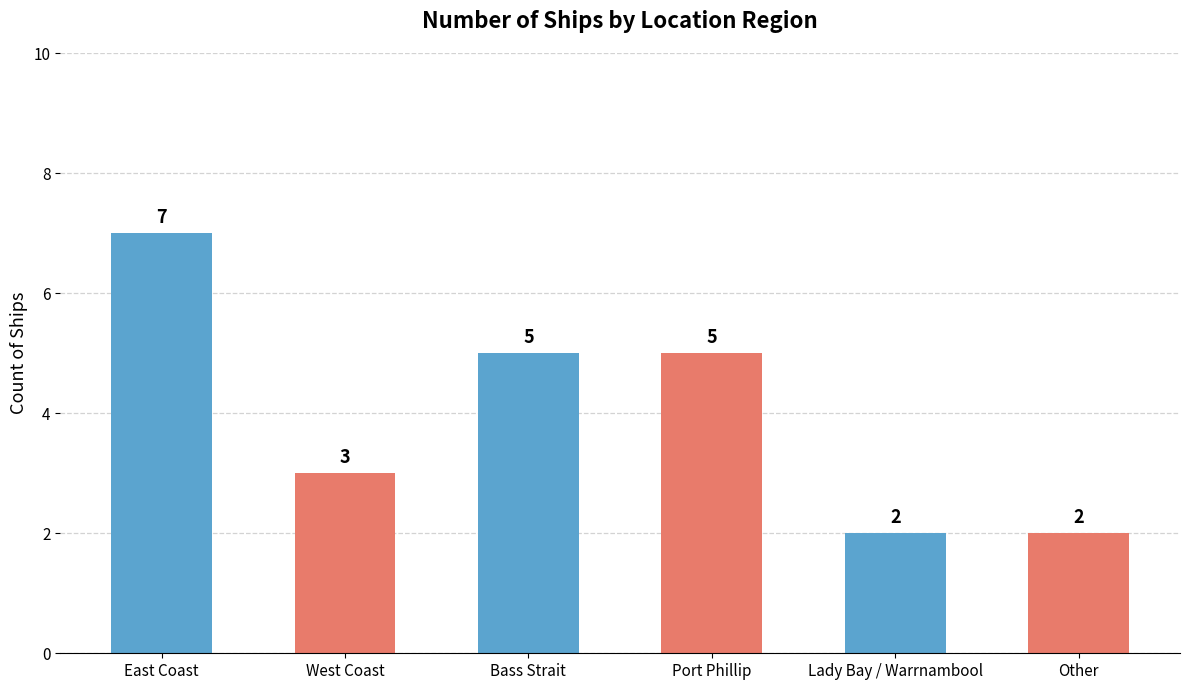

Reading right to left, transcribe all the data shown in this chart.

2	2	5	5	3	7